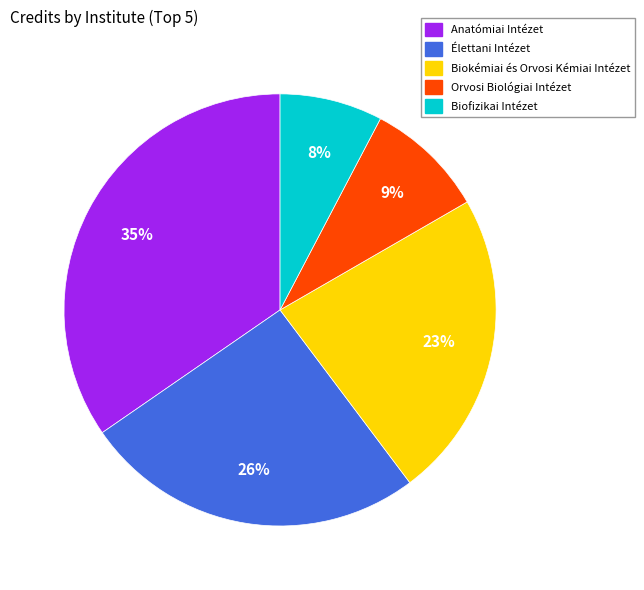

To the nearest percent, what is the difference between the largest and smallest slice percentages?

27%